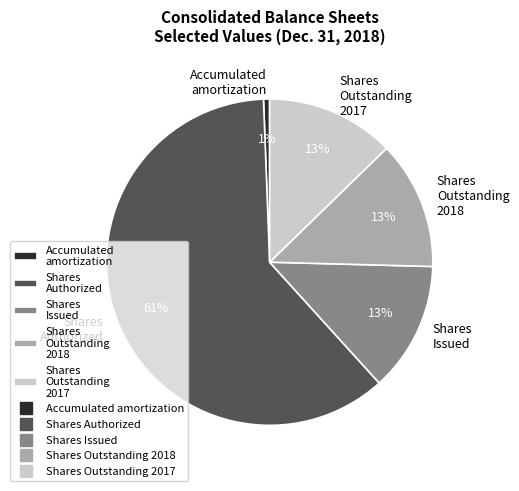

What percentage is the Shares Outstanding 2018 slice, to the nearest percent?

13%